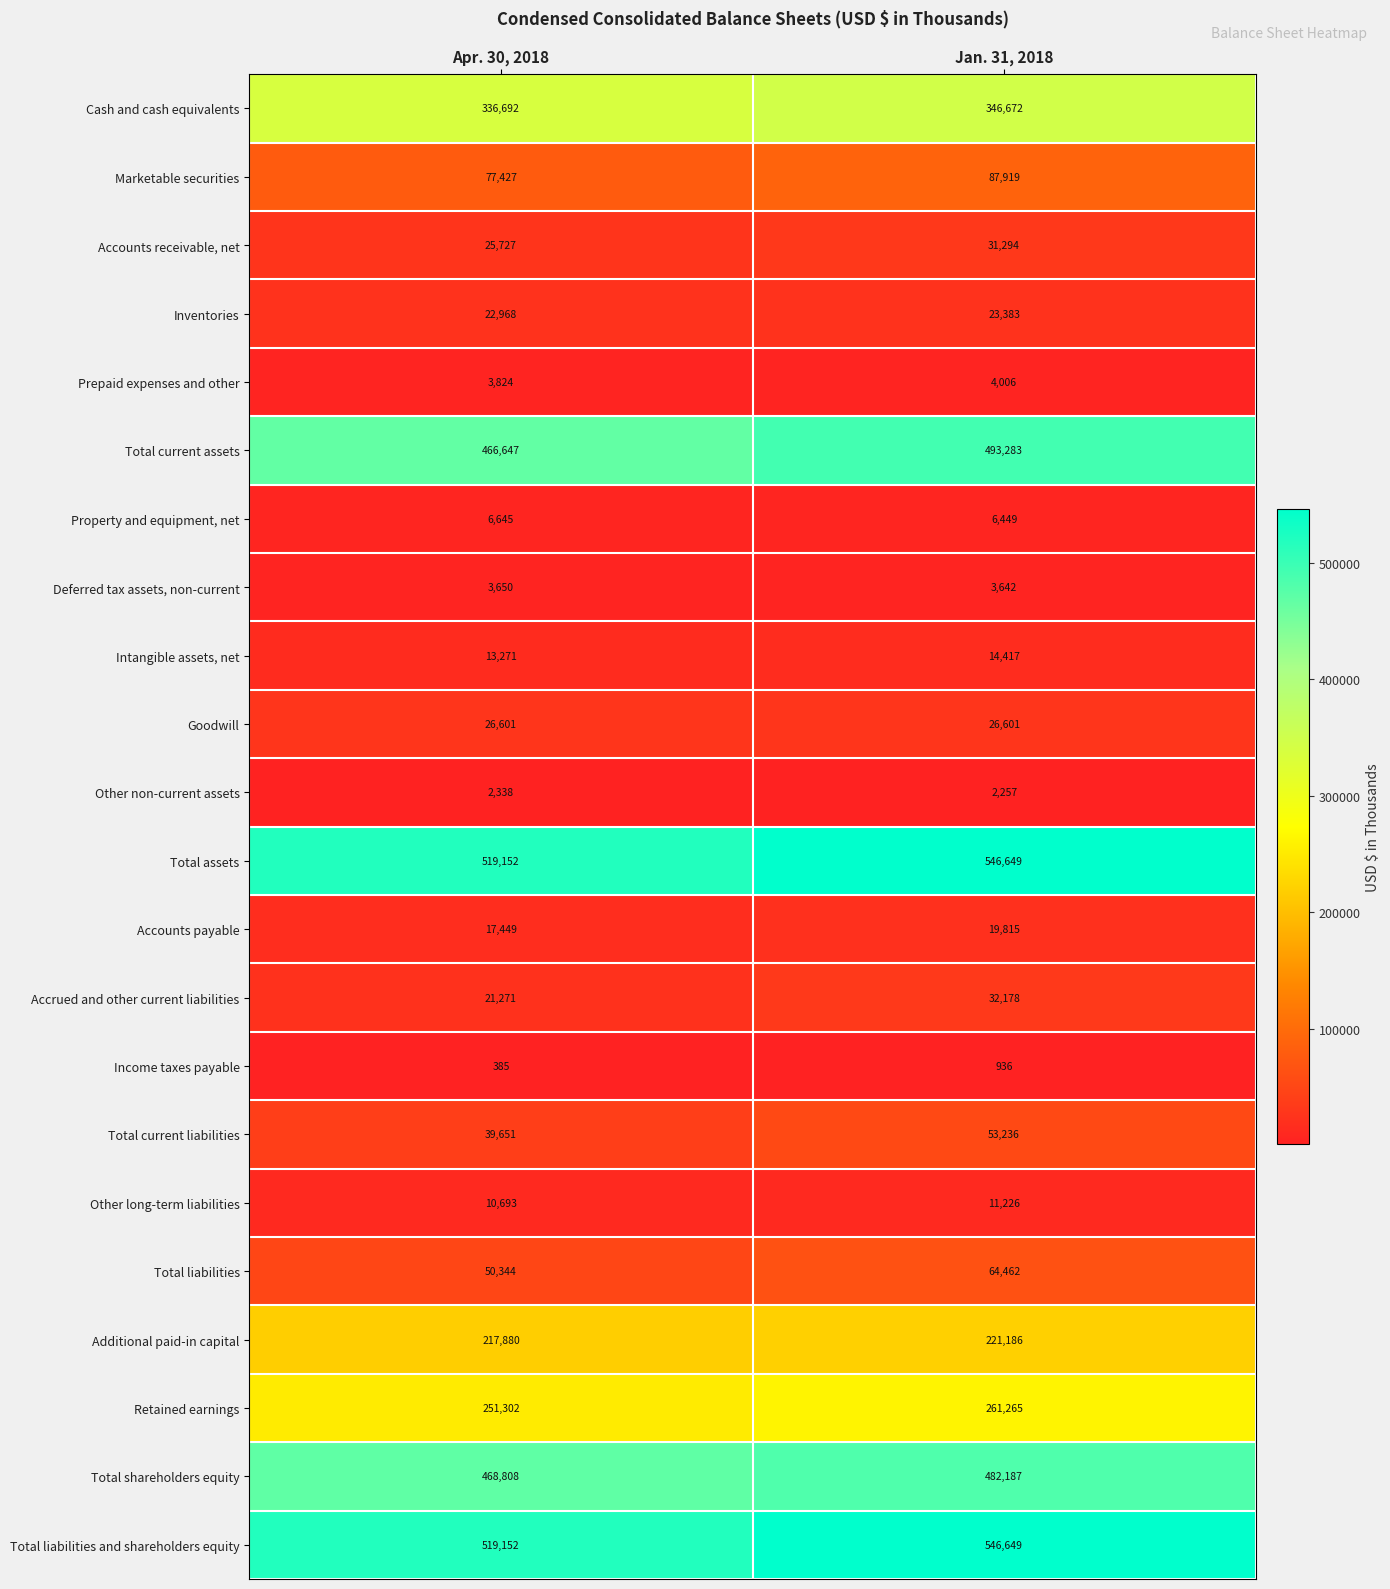

What is the maximum value for Inventories?

23383